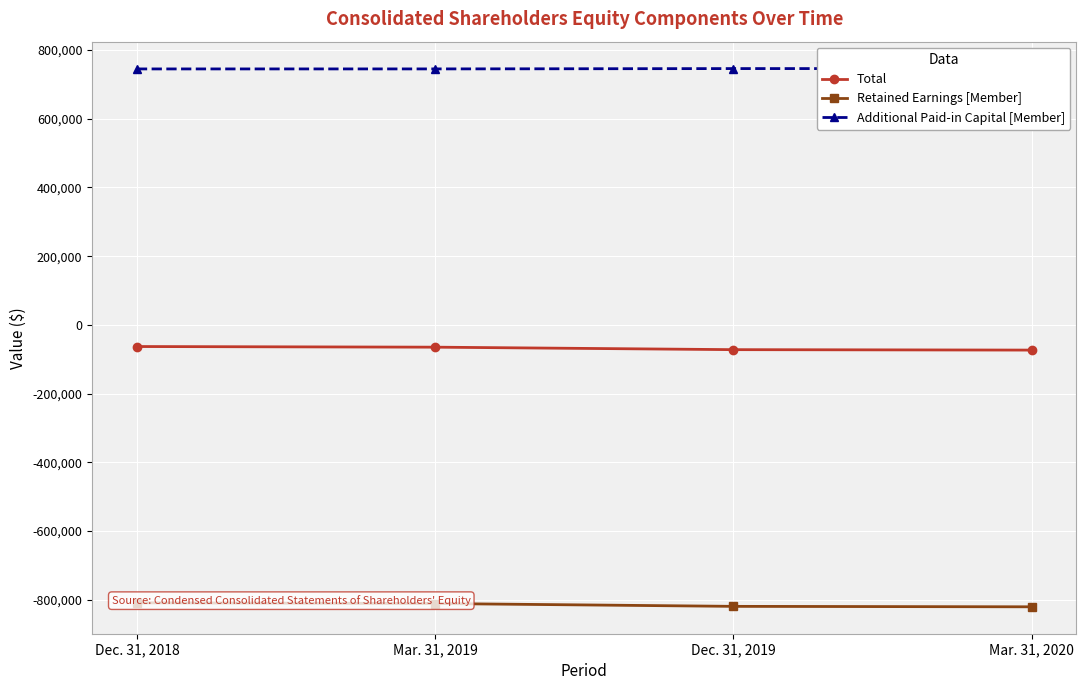

What is the sum of all Total values?

-273183